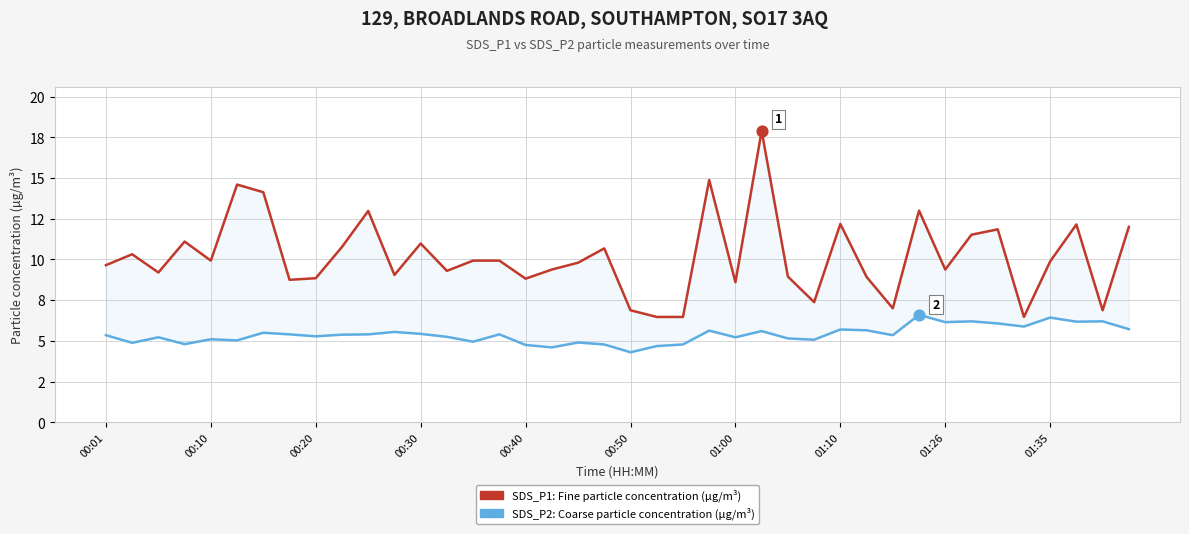

Is the value of SDS_P1: Fine particle concentration (µg/m³) at 27 greater than the value of SDS_P2: Coarse particle concentration (µg/m³) at 21?

Yes